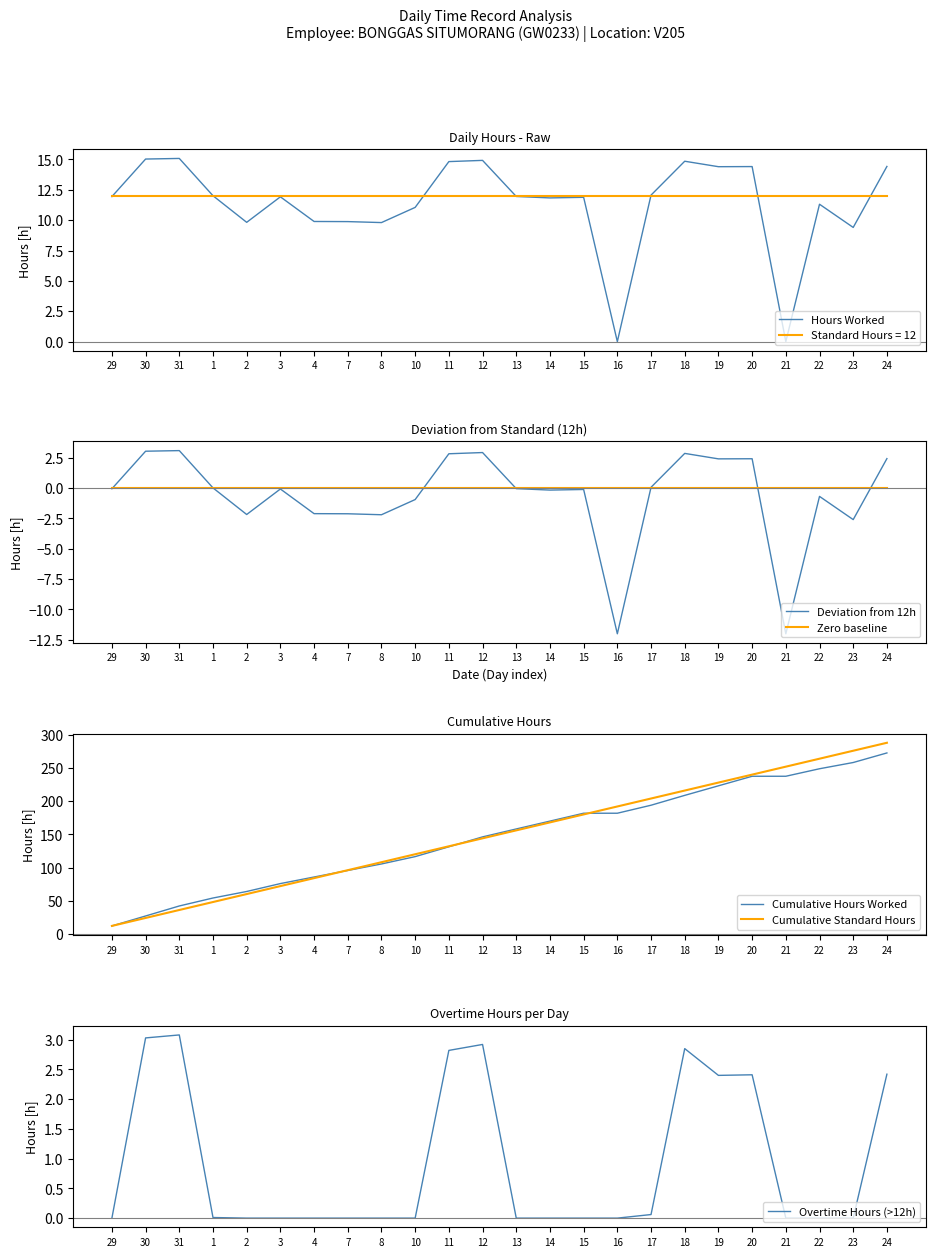

What position from the right is 14?

11